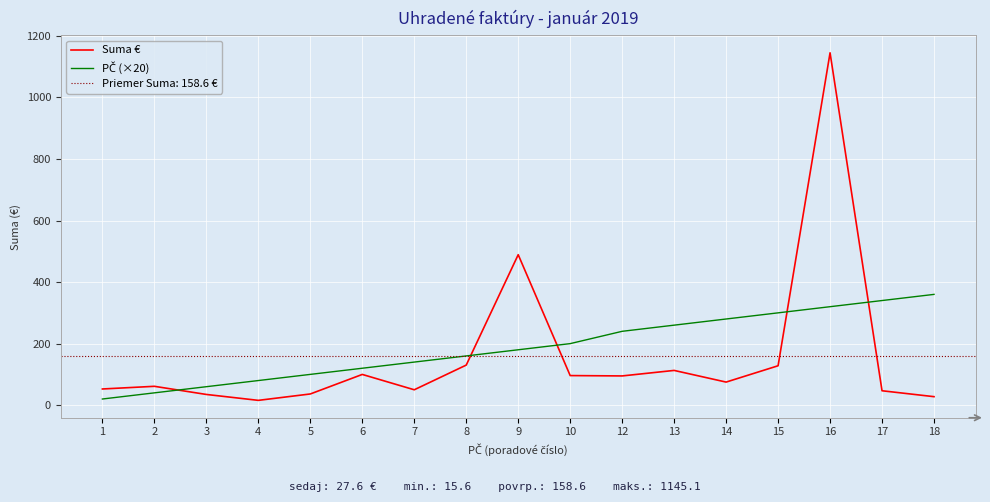

Reading left to right, list all the values displayed in this chart.

Suma €: 52.6	61.2	34.8	15.6	36.4	99.9	50.0	130.2	489.0	96.2	95.0	112.9	75.0	128.0	1145.1	46.8	27.6
PČ (×20): 20.0	40.0	60.0	80.0	100.0	120.0	140.0	160.0	180.0	200.0	240.0	260.0	280.0	300.0	320.0	340.0	360.0